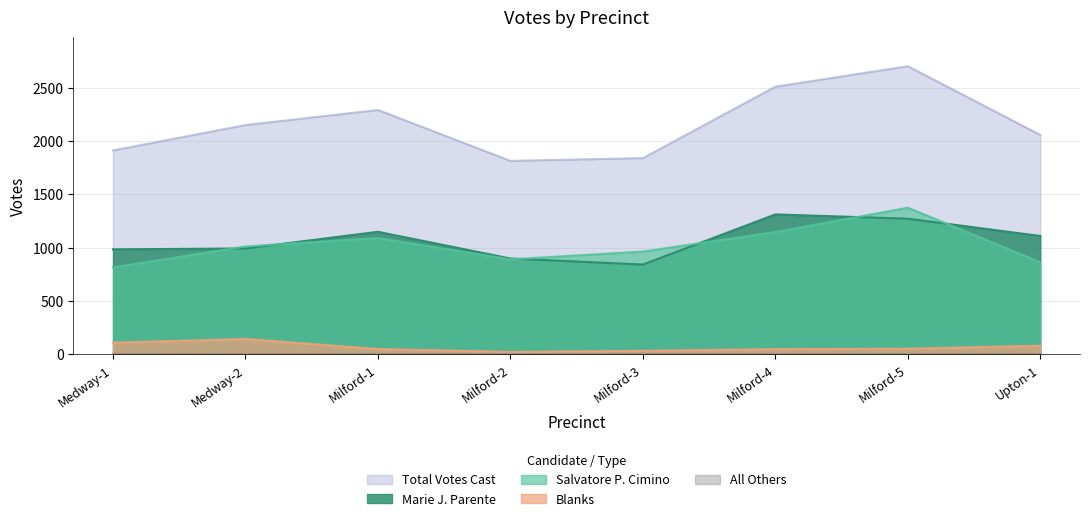

How many values in the Marie J. Parente series exceed 1110?

3